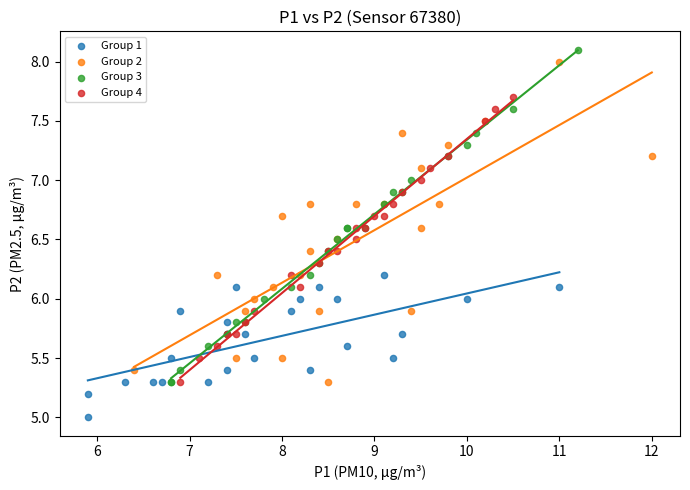

Which series reaches the minimum Y coordinate?

Group 1